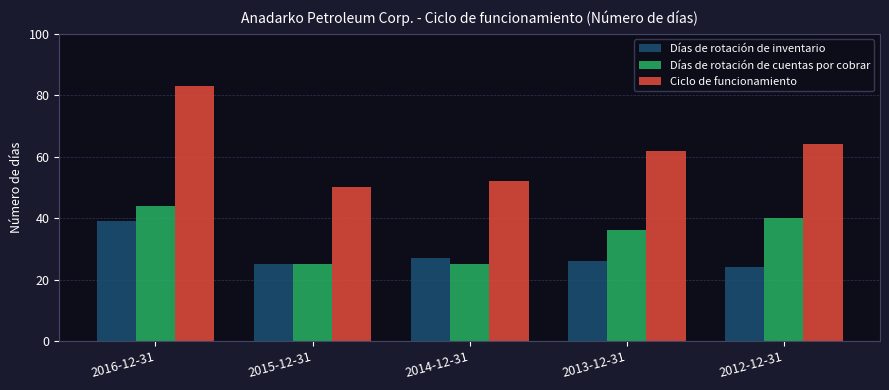

Rank the series by their maximum value, from highest to lowest.

Ciclo de funcionamiento, Días de rotación de cuentas por cobrar, Días de rotación de inventario